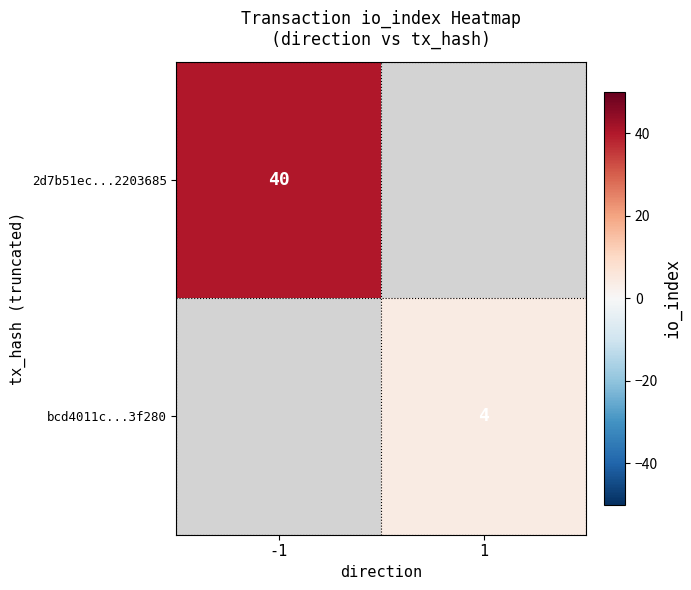

True or false: bcd4011c...3f280 has a value of 6 at 1.

False